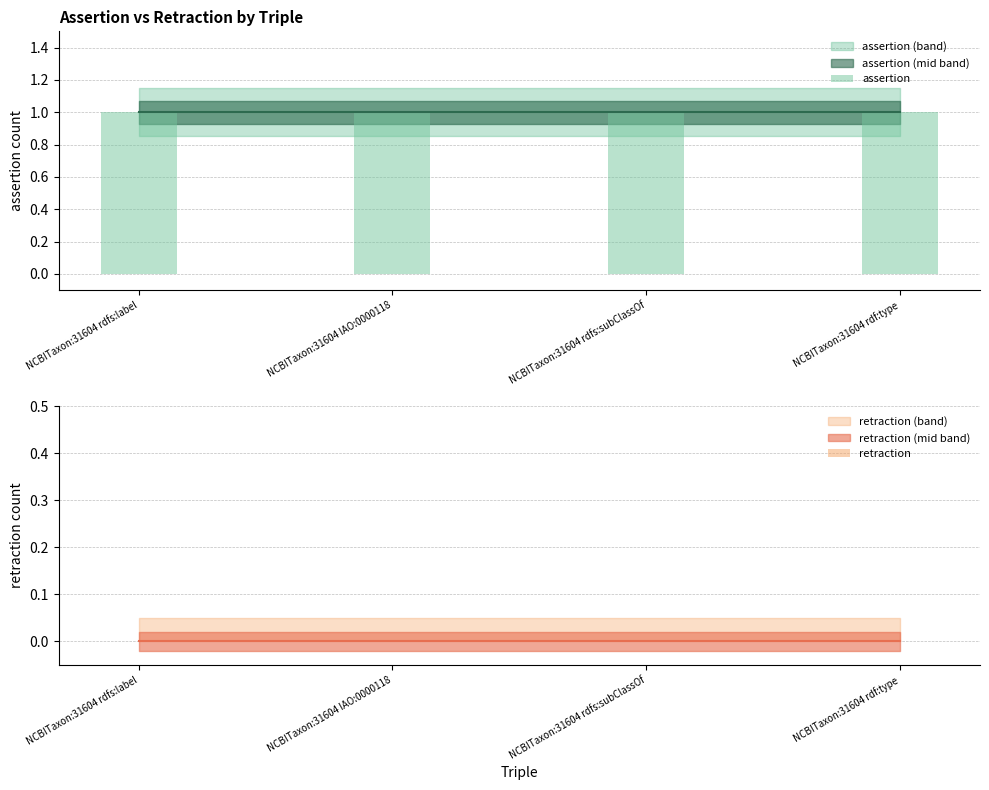

How many categories are shown in the chart?

4